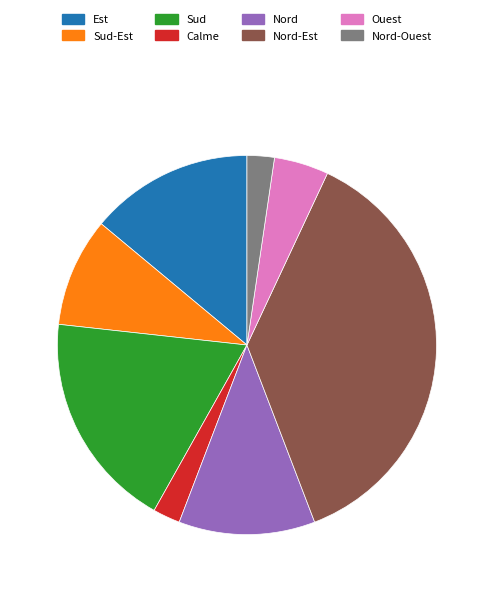

How many slices are in this pie chart?

8